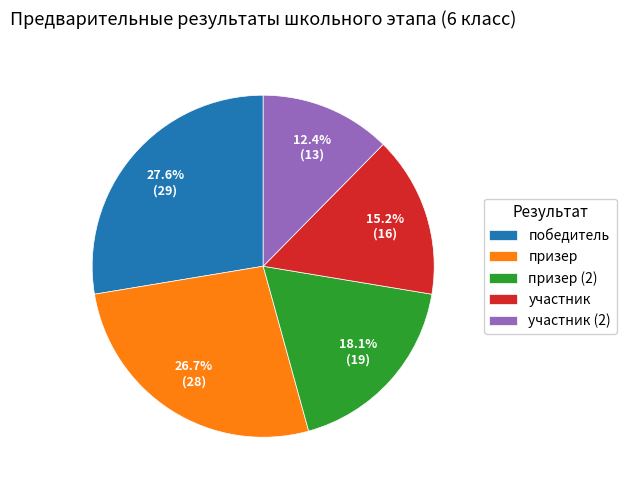

Rank the categories by value from highest to lowest.

победитель, призер, призер (2), участник, участник (2)